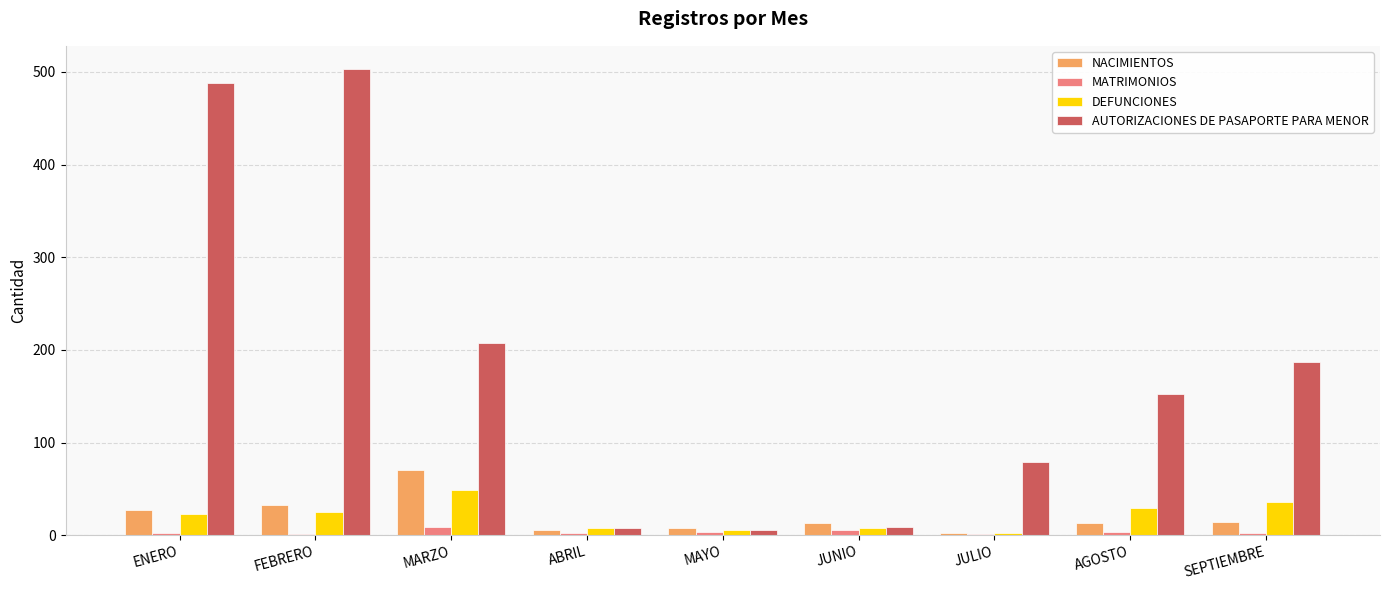

Which series has the largest total across all categories?

AUTORIZACIONES DE PASAPORTE PARA MENOR